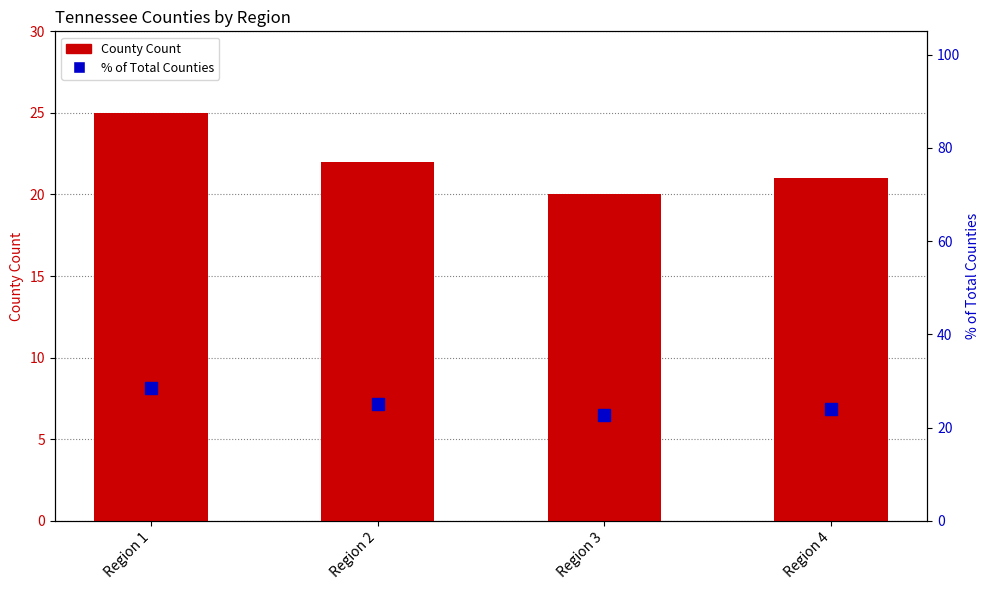

Which series has the widest spread of Y values?

% of Total Counties